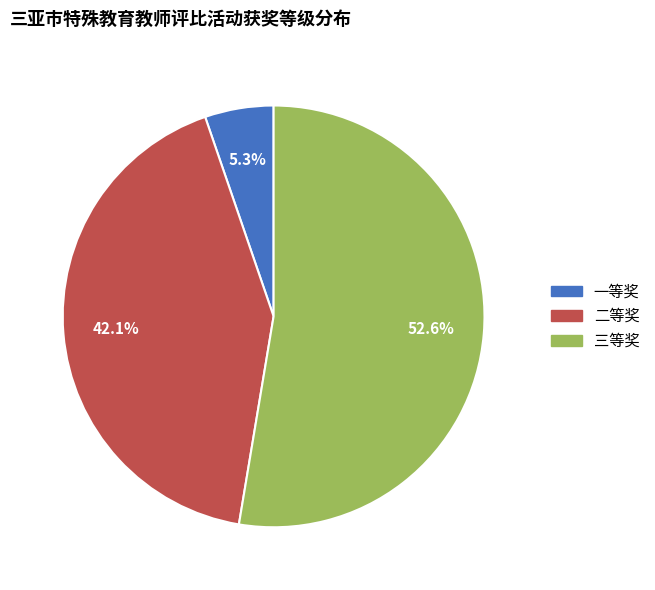

What percentage is the 三等奖 slice, to the nearest percent?

53%